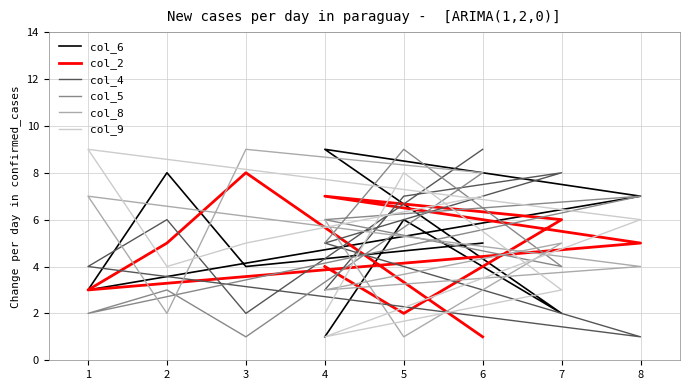

True or false: col_2 has more than 2 interior local peaks.

False